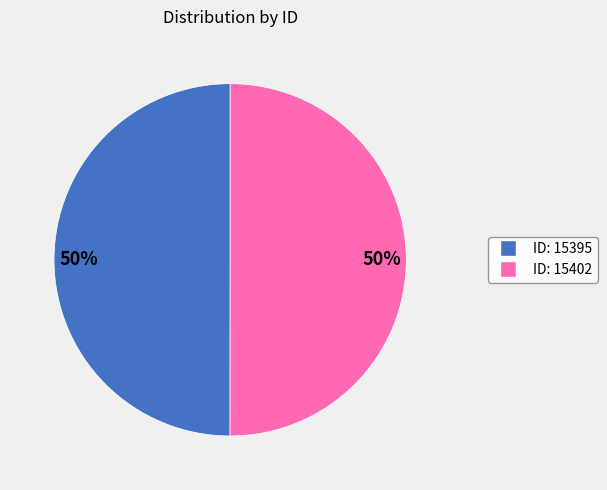

To the nearest percent, what is the average slice percentage?

50%